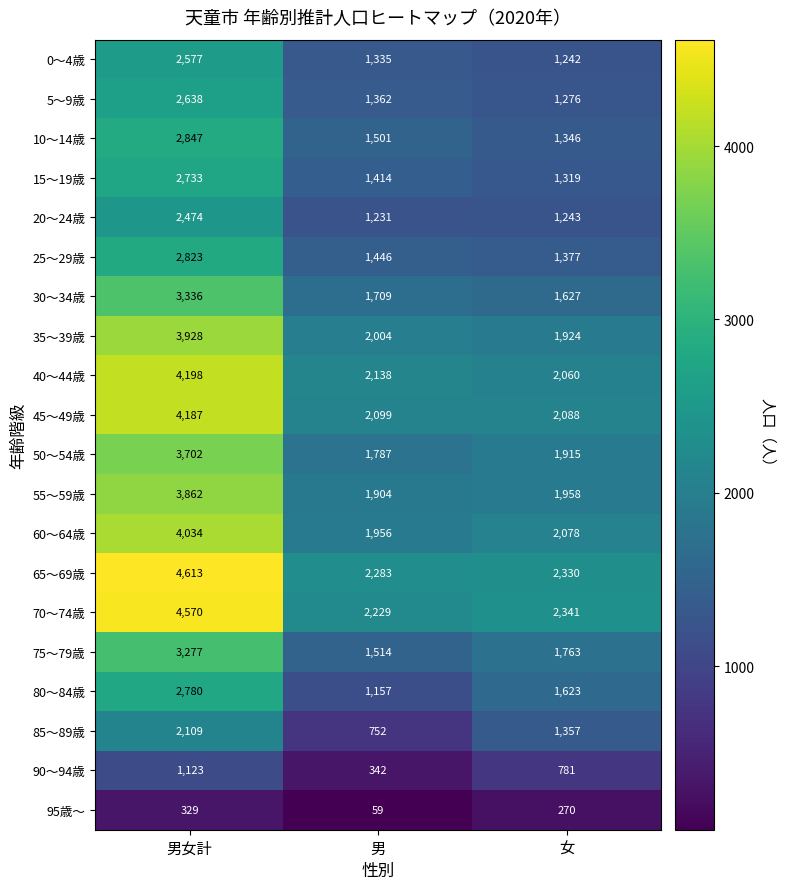

The 25～29歳 series shows 2238 at 男. True or false?

False